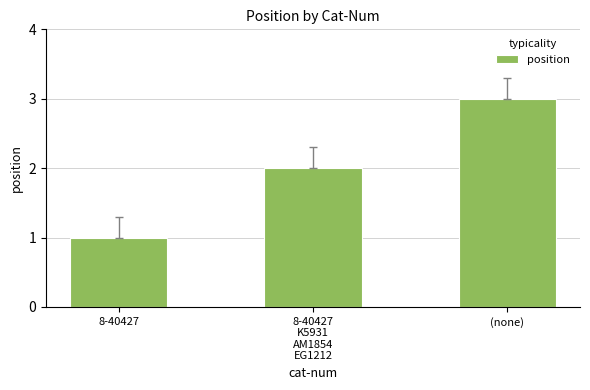

At which category does the chart reach its peak across all series?

(none)